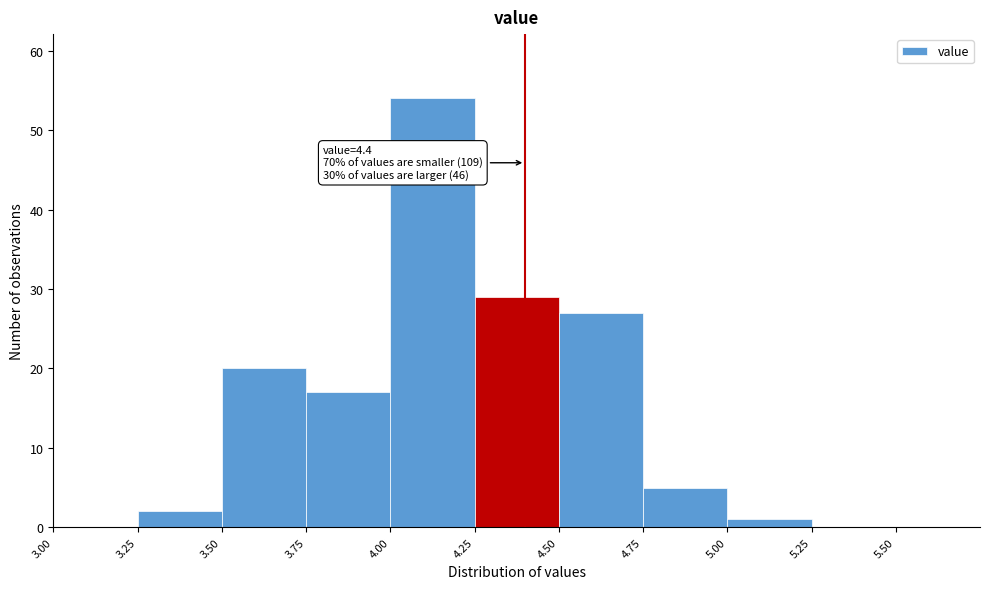

Which range on the x-axis has the tallest bar?

4.00 to 4.25